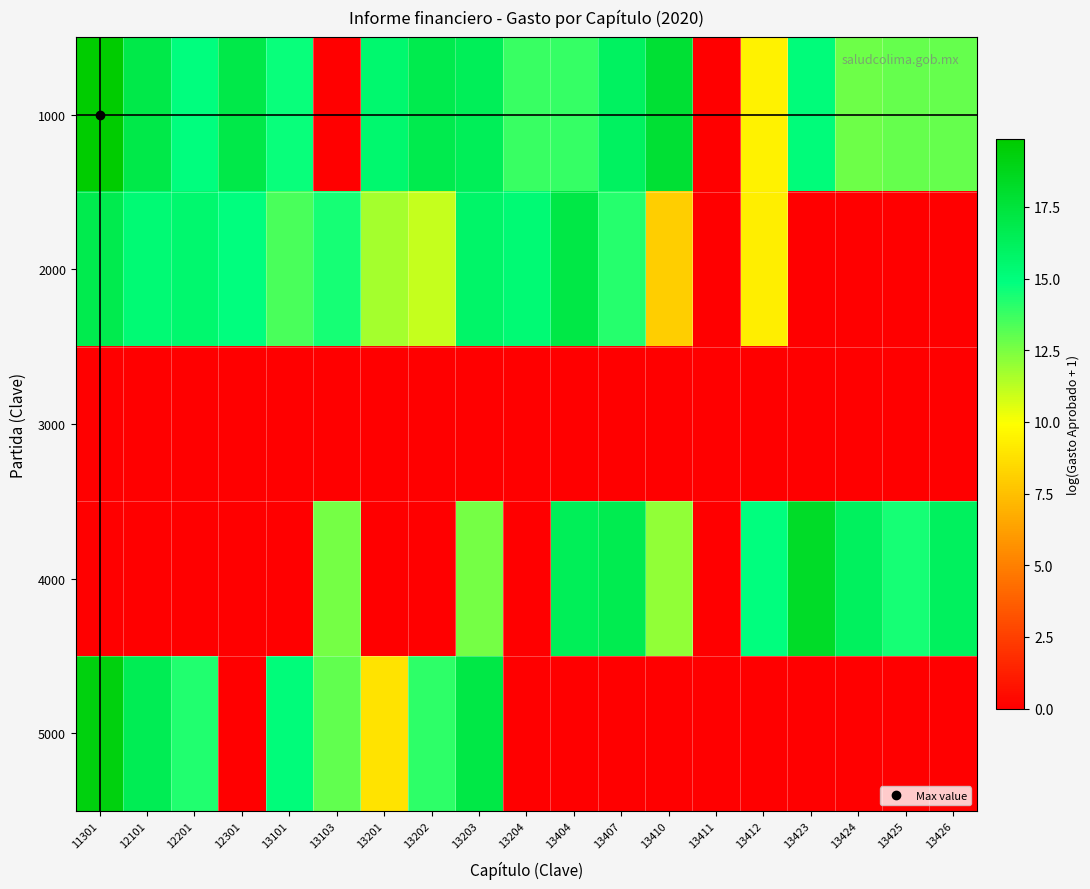

Reading left to right, transcribe all the data shown in this chart.

1000: 11301=19.9	12101=17.0	12201=14.9	12301=16.9	13101=14.7	13103=0.0	13201=15.5	13202=16.8	13203=16.4	13204=13.7	13404=13.8	13407=16.1	13410=17.8	13411=0.0	13412=9.4	13423=15.1	13424=12.8	13425=12.9	13426=12.9
2000: 11301=16.8	12101=15.3	12201=15.6	12301=14.9	13101=13.5	13103=14.5	13201=11.6	13202=11.0	13203=15.7	13204=15.3	13404=17.1	13407=14.1	13410=8.0	13411=0.0	13412=9.3	13423=0.0	13424=0.0	13425=0.0	13426=0.0
3000: 11301=0.0	12101=0.0	12201=0.0	12301=0.0	13101=0.0	13103=0.0	13201=0.0	13202=0.0	13203=0.0	13204=0.0	13404=0.0	13407=0.0	13410=0.0	13411=0.0	13412=0.0	13423=0.0	13424=0.0	13425=0.0	13426=0.0
4000: 11301=0.0	12101=0.0	12201=0.0	12301=0.0	13101=0.0	13103=12.6	13201=0.0	13202=0.0	13203=12.6	13204=0.0	13404=16.4	13407=16.7	13410=12.1	13411=0.0	13412=14.9	13423=18.3	13424=16.2	13425=14.5	13426=16.2
5000: 11301=19.3	12101=16.6	12201=14.2	12301=0.0	13101=15.1	13103=13.0	13201=8.9	13202=14.0	13203=17.1	13204=0.0	13404=0.0	13407=0.0	13410=0.0	13411=0.0	13412=0.0	13423=0.0	13424=0.0	13425=0.0	13426=0.0